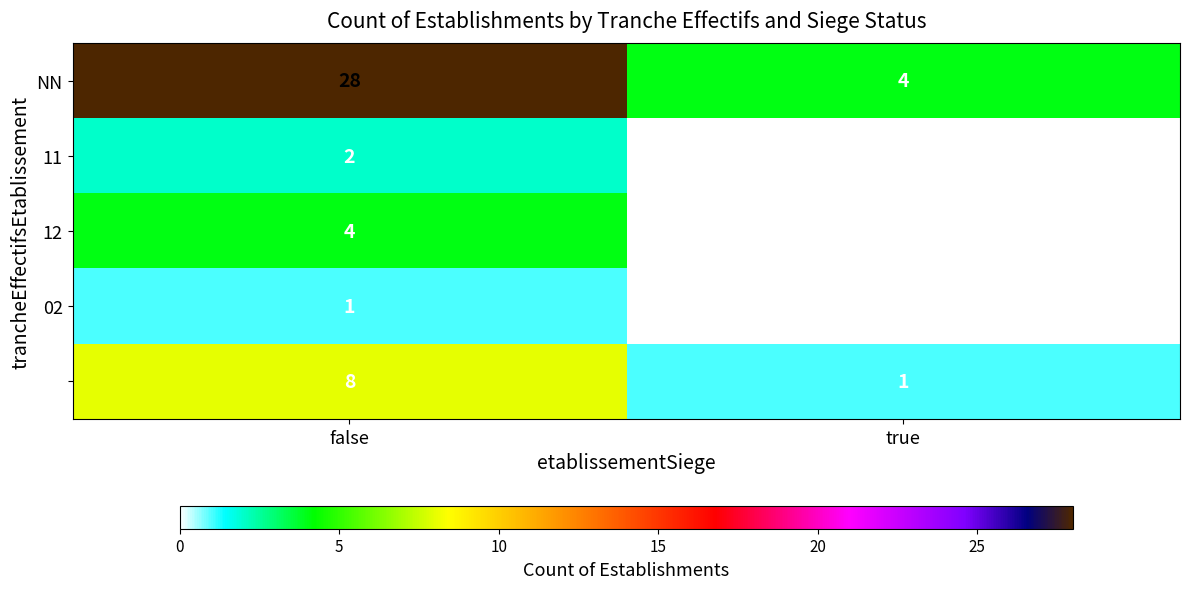

What is the greatest value displayed?

28